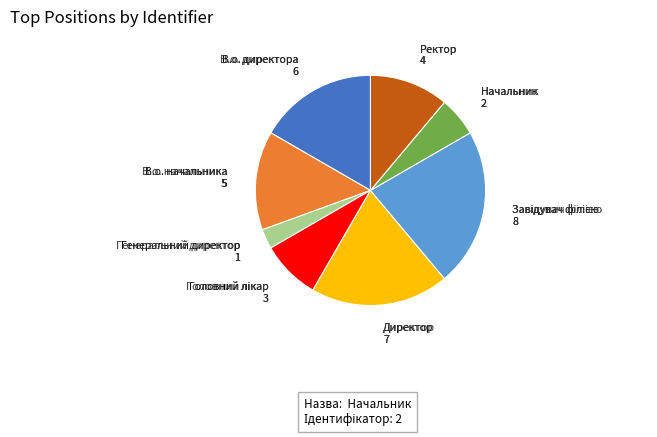

How many slices are in this pie chart?

8